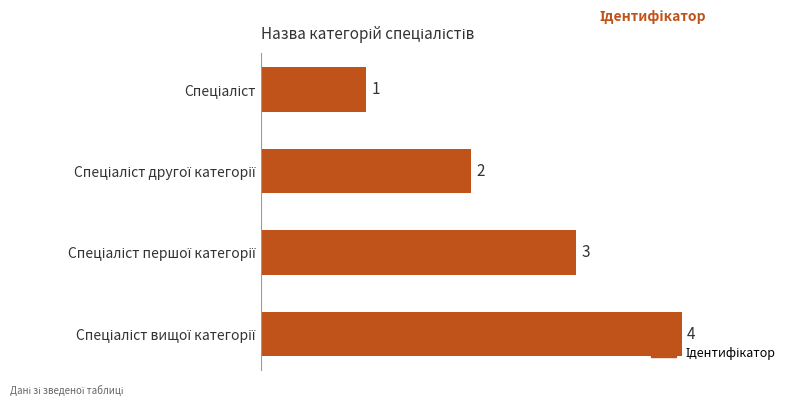

What is the sum of all values?

10